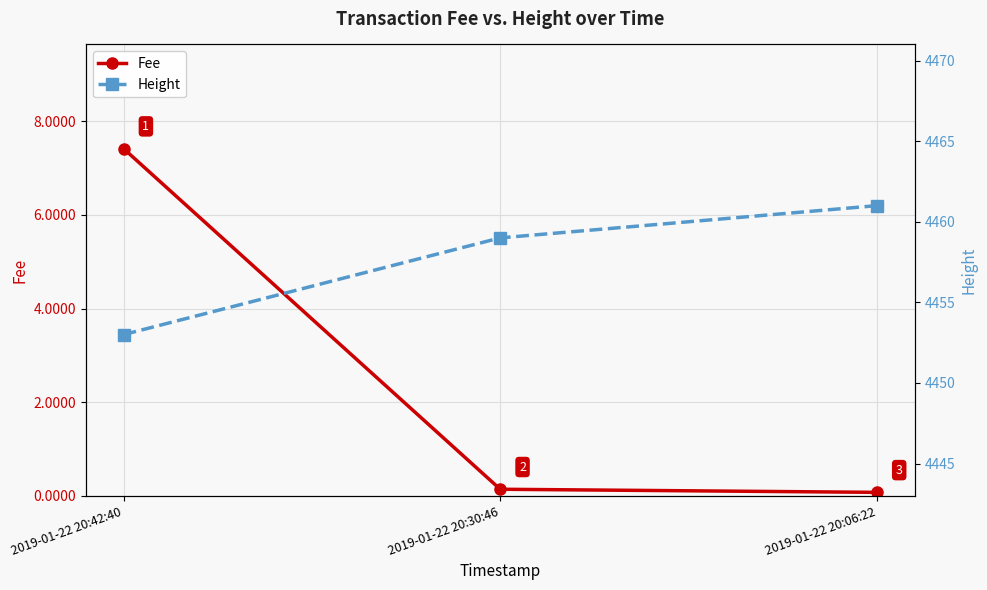

Which has a higher value, 2019-01-22 20:30:46 or 2019-01-22 20:06:22?

2019-01-22 20:30:46